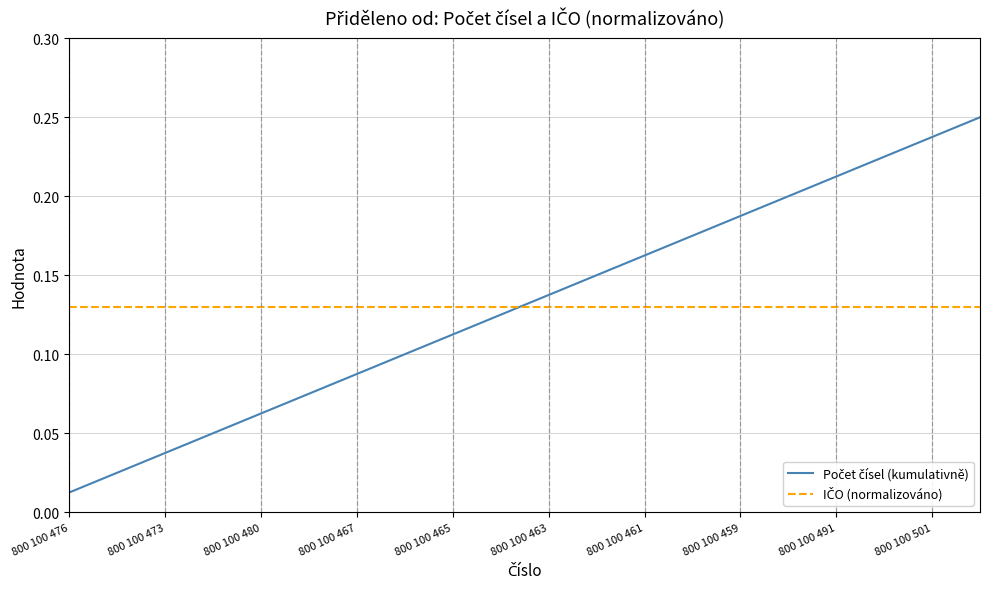

What is the highest value of the IČO (normalizováno) series?

0.1